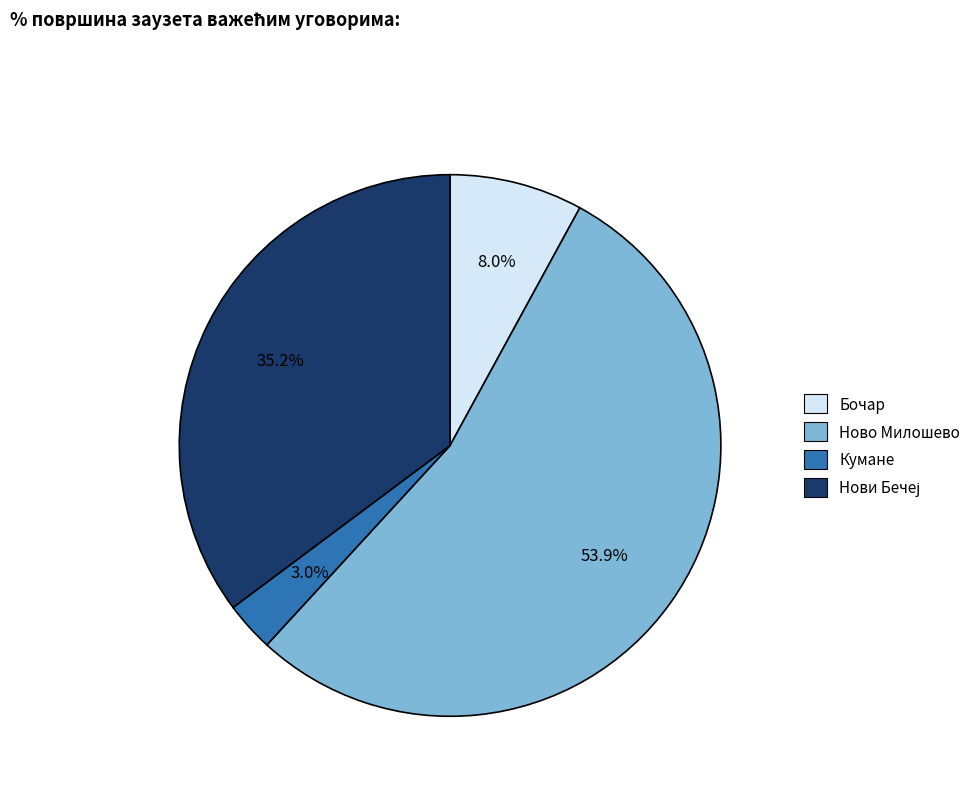

Which slice is the largest?

Ново Милошево